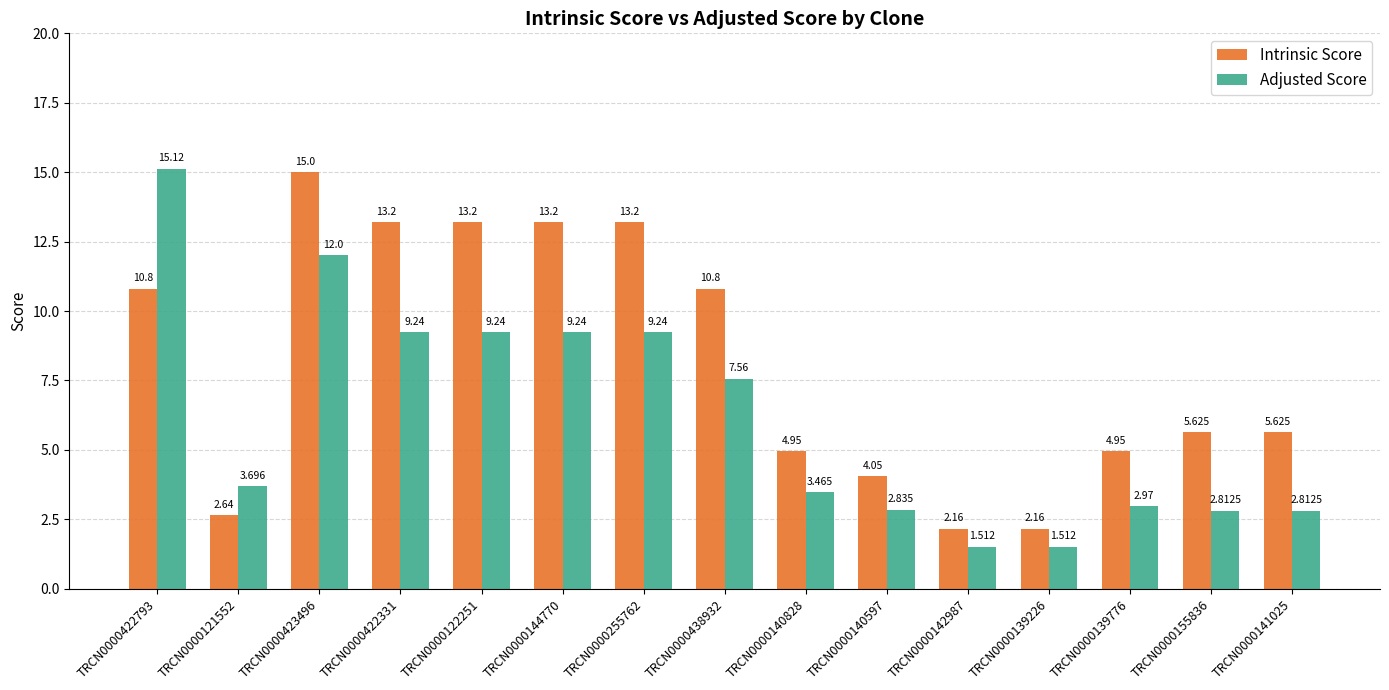

What is the average value of the Adjusted Score series?

6.2